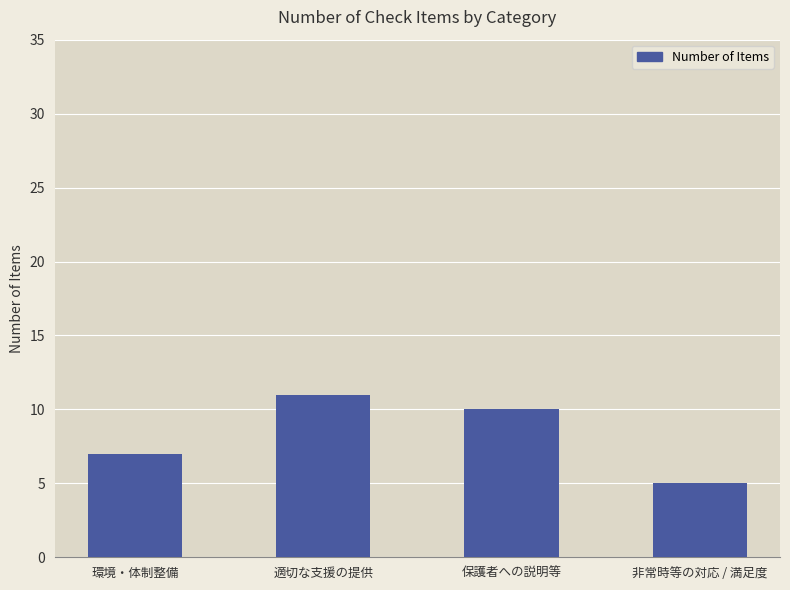

What is the sum of the values at 環境・体制整備 and 非常時等の対応 / 満足度?

12